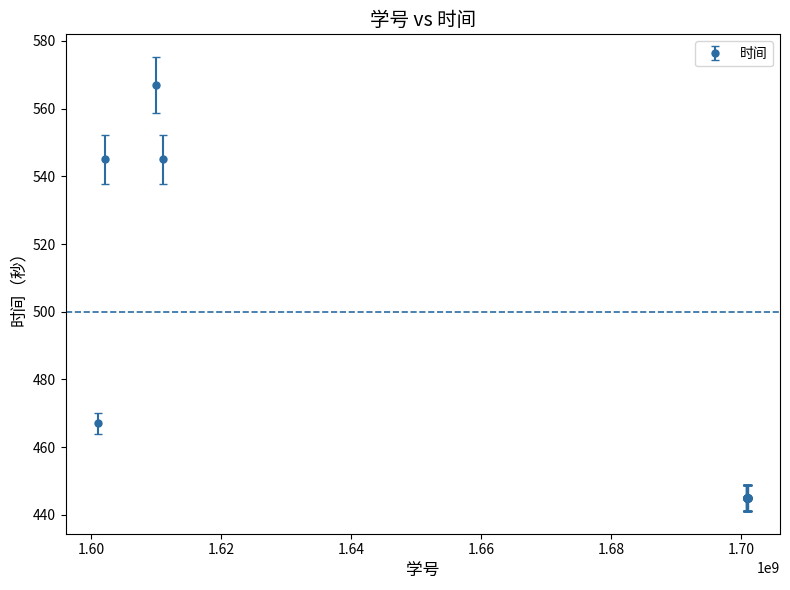

What is the value of the 16th point from the left?

445